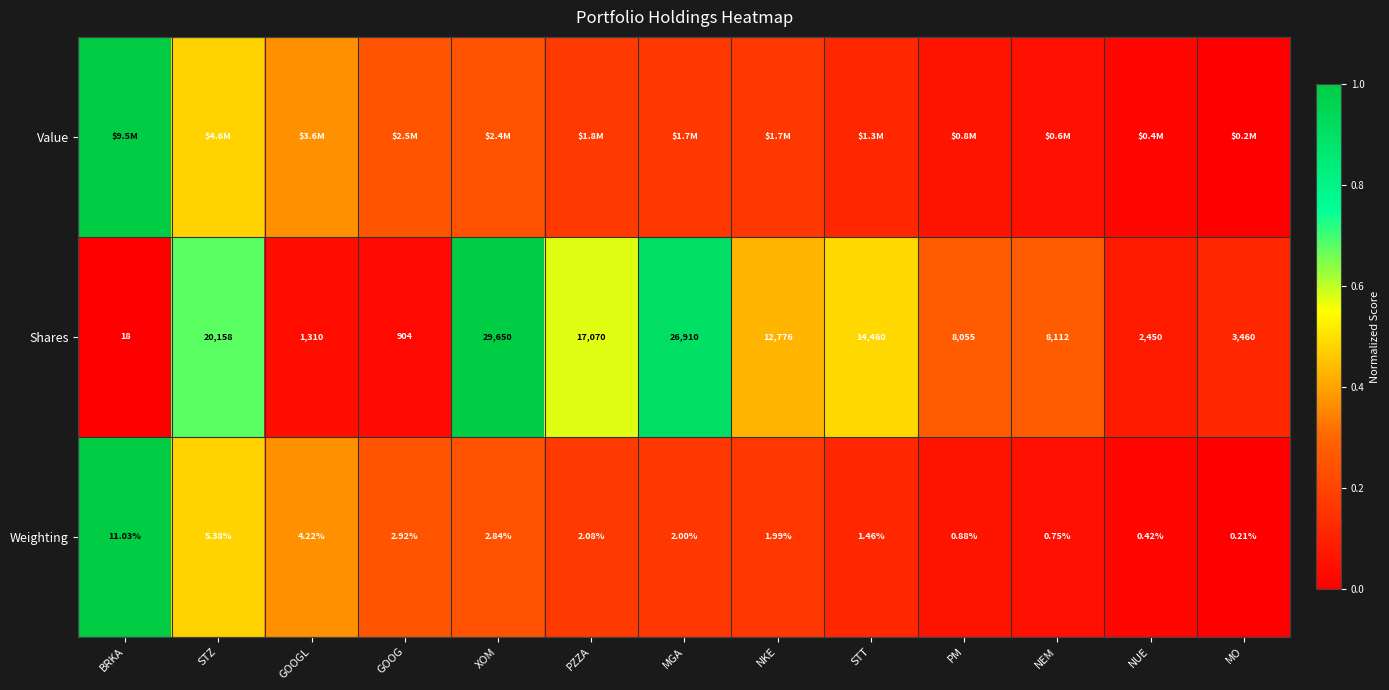

Rank the categories by Shares value from lowest to highest.

BRKA, GOOG, GOOGL, NUE, MO, PM, NEM, NKE, STT, PZZA, STZ, MGA, XOM